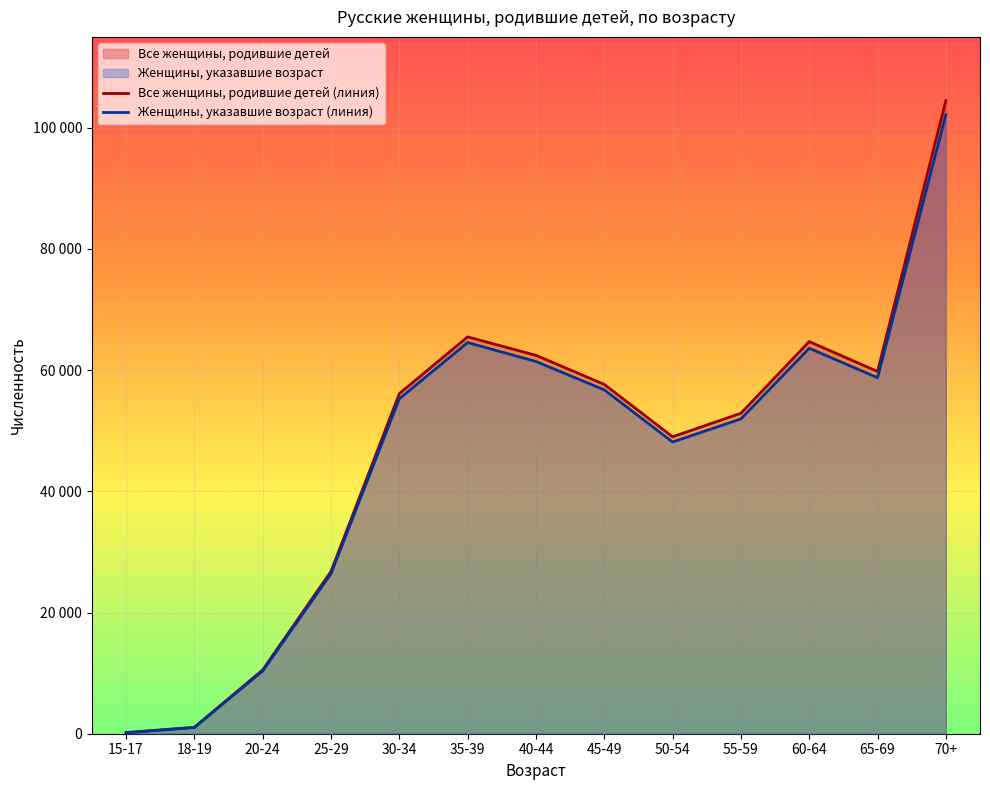

Reading left to right, extract all data points from this chart.

Все женщины, родившие детей (линия): 15-17=192	18-19=1062	20-24=10535	25-29=26790	30-34=56126	35-39=65495	40-44=62444	45-49=57652	50-54=49004	55-59=52881	60-64=64714	65-69=59784	70+=104491
Женщины, указавшие возраст (линия): 15-17=154	18-19=1028	20-24=10358	25-29=26412	30-34=55285	35-39=64557	40-44=61431	45-49=56750	50-54=48147	55-59=51952	60-64=63618	65-69=58754	70+=102135